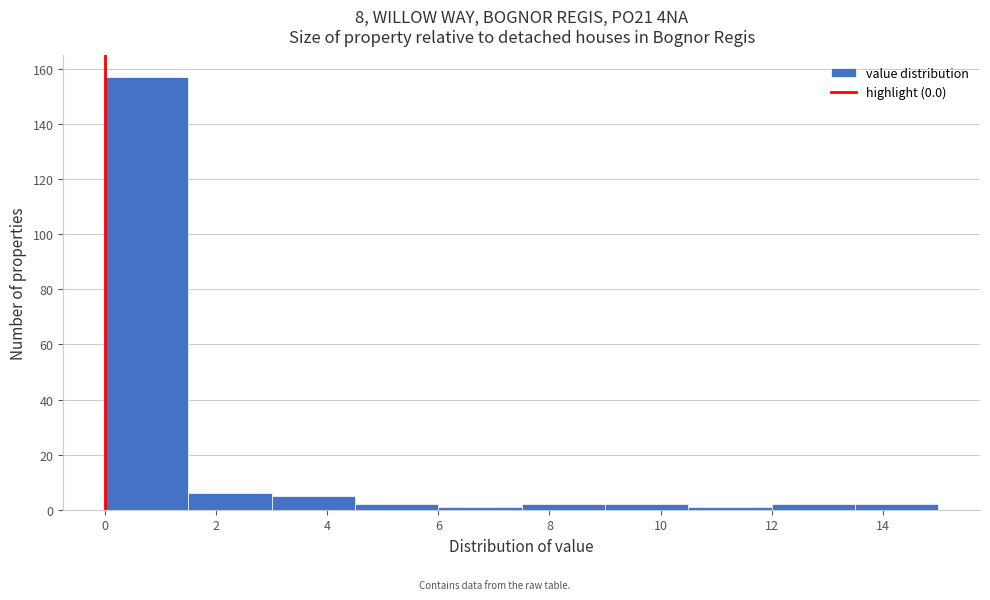

Which range on the x-axis has the tallest bar?

0.0 to 1.5